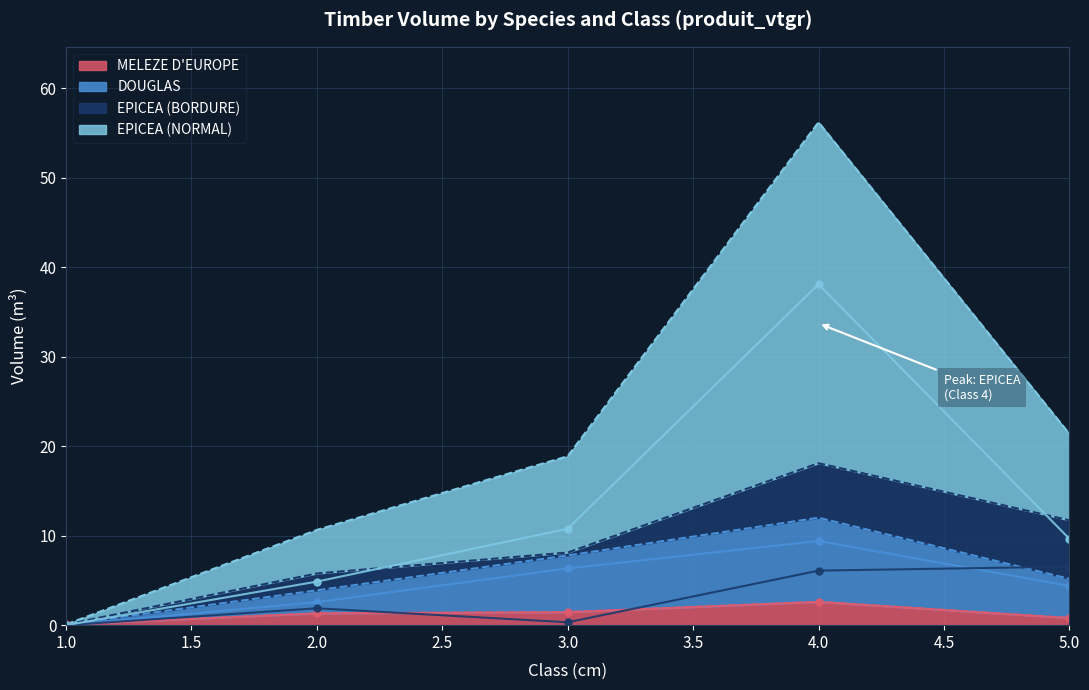

At which label is MELEZE D'EUROPE closest to 1?

5